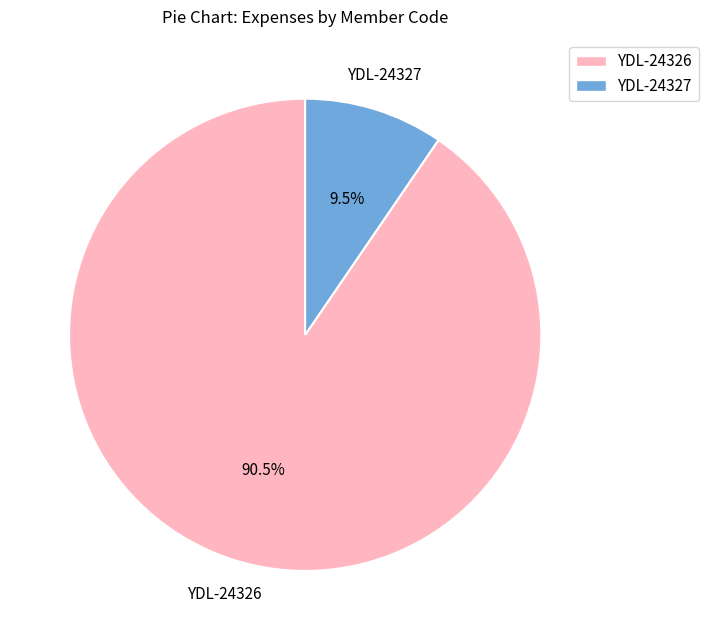

Is the sum of YDL-24327 and YDL-24326 greater than half?

Yes